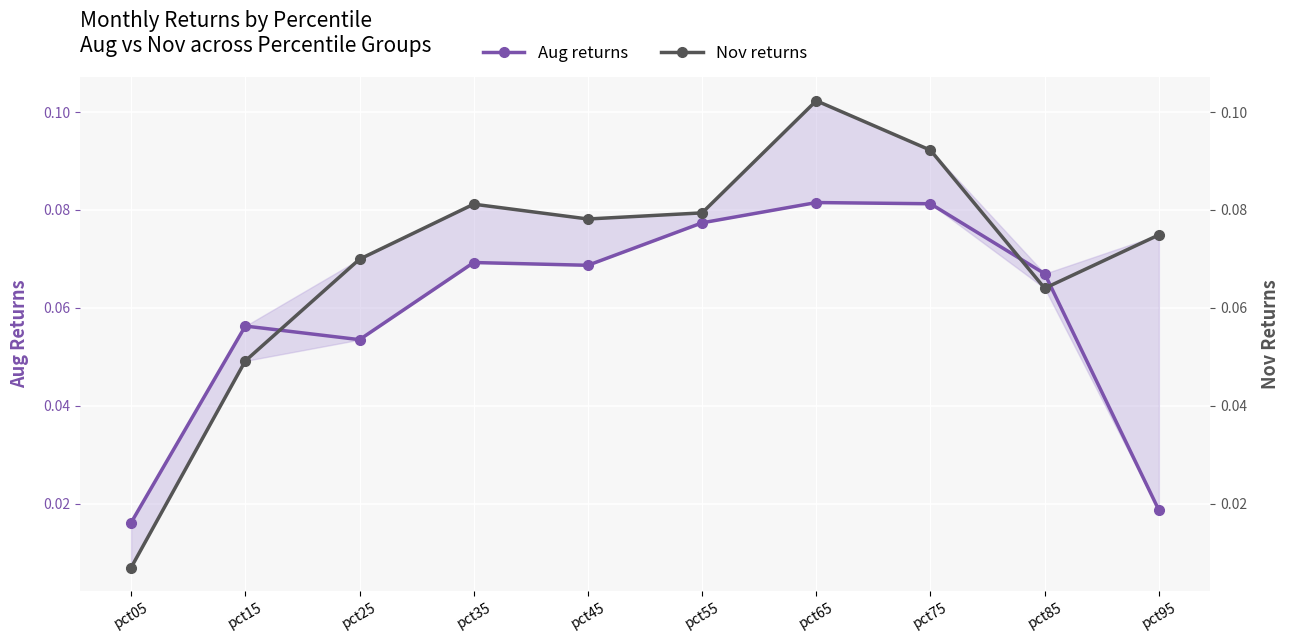

What is the value of the Nov returns point at the 4th from the left?

0.1